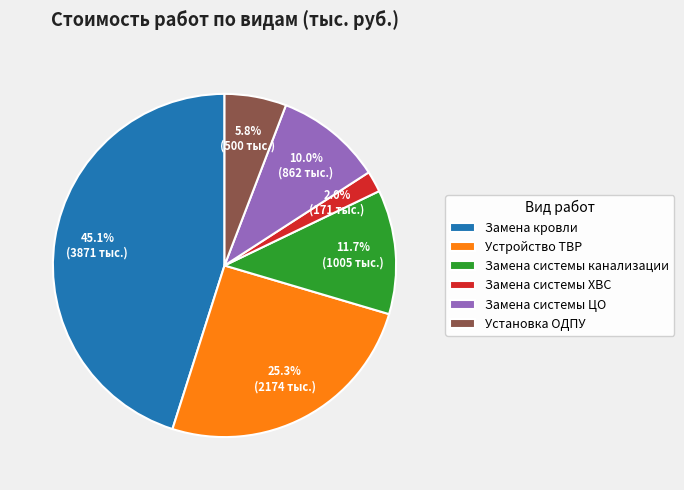

Do Замена системы ХВС and Замена системы ЦО together represent more than half of the pie?

No